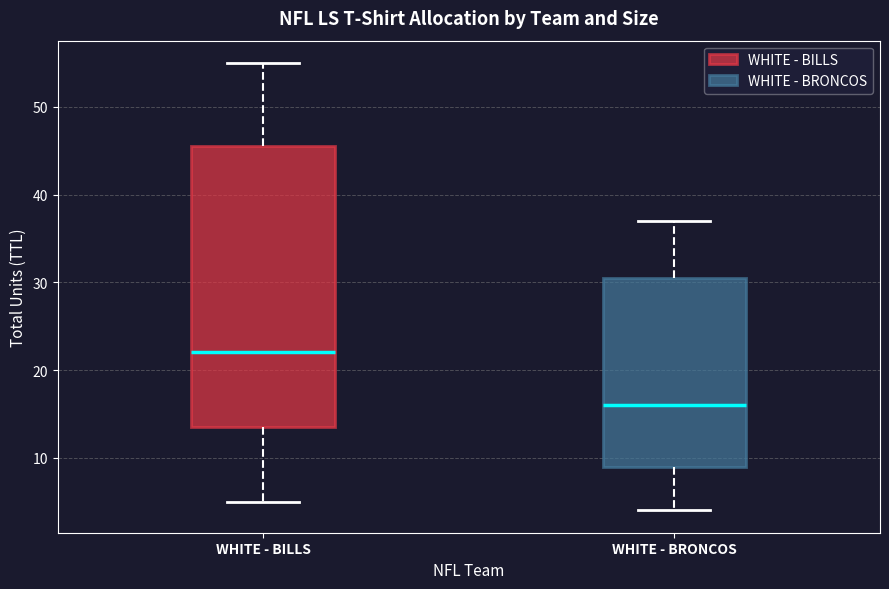

Where is the lower edge of the box for WHITE - BRONCOS on the y-axis? The values are not printed on the chart, so give them approximately, as read against the axis.

9